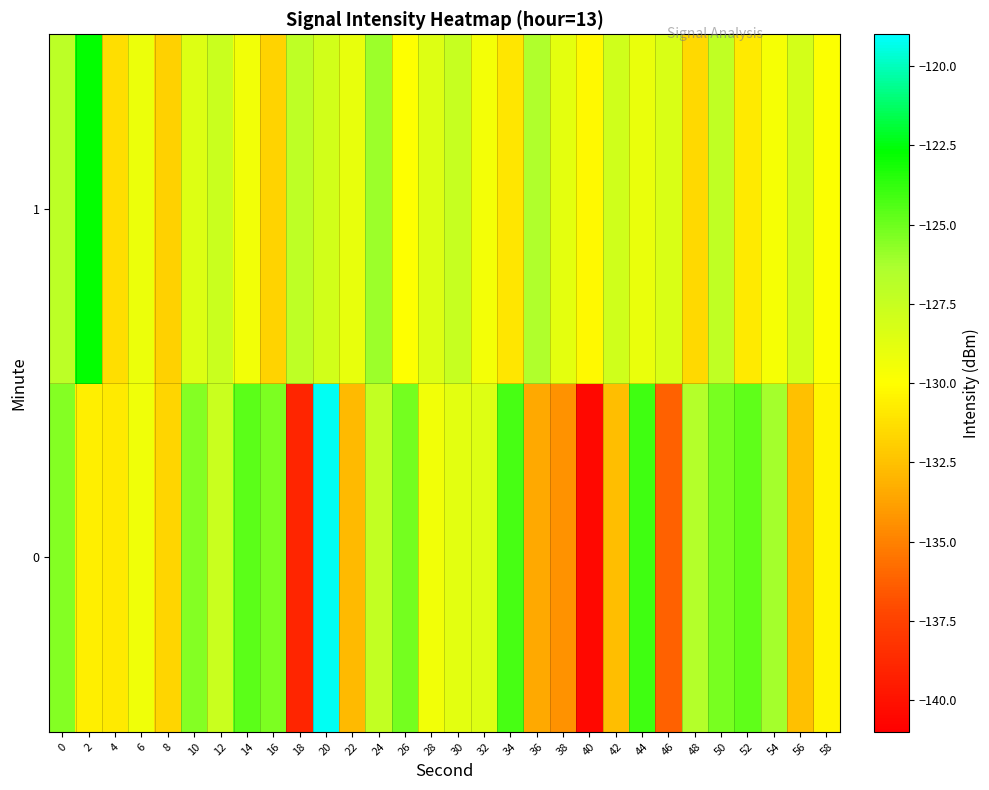

Rank the series at 16 from highest to lowest value.

0, 1